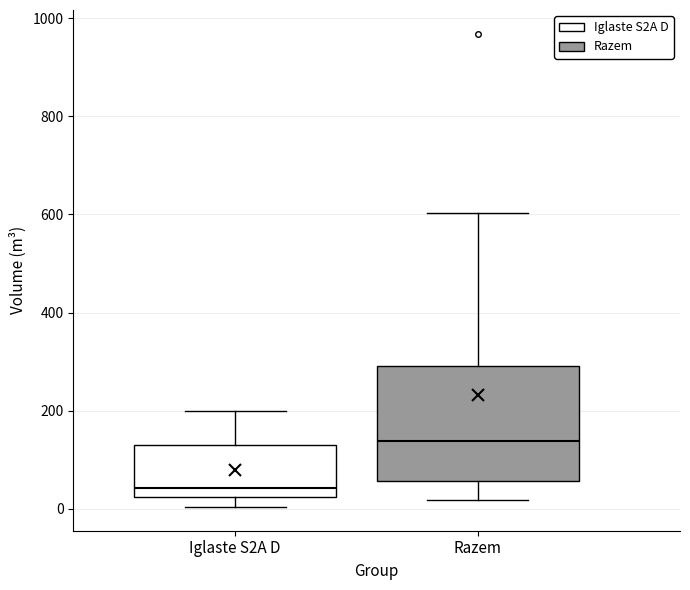

Reading left to right, transcribe this box plot: for each box, give where its median line is, the range the box spans, and where its two whiskers end, as read against the y-axis. The values are not printed on the chart, so give them approximately, as read against the axis.

Iglaste S2A D: median 40, box 20 to 140, whiskers 0 to 200
Razem: median 140, box 60 to 300, whiskers 20 to 600